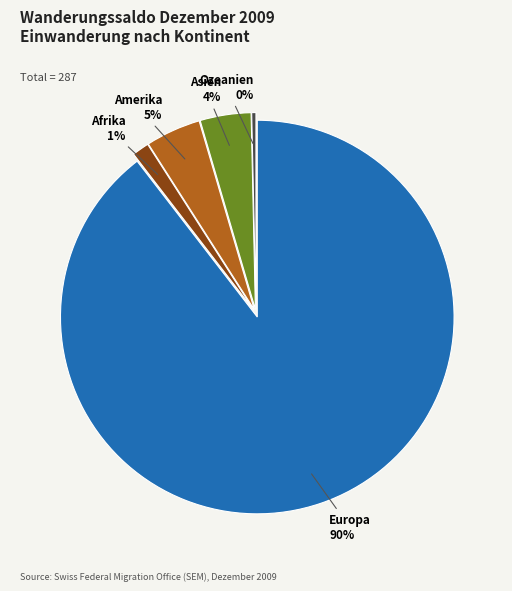

To the nearest percent, what is the average slice percentage?

20%